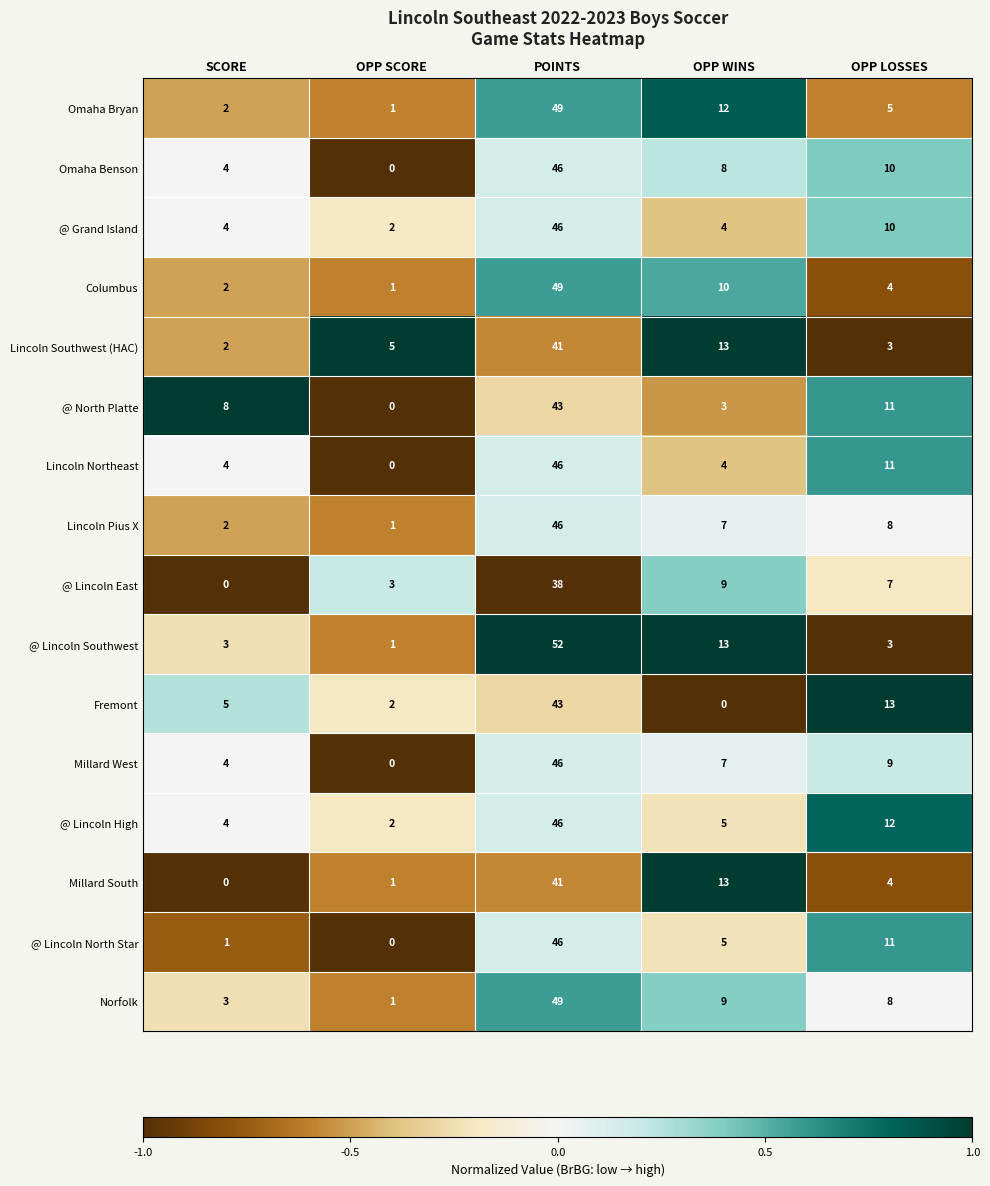

What is the difference between the second highest and second lowest values in the @ Lincoln North Star series?

10